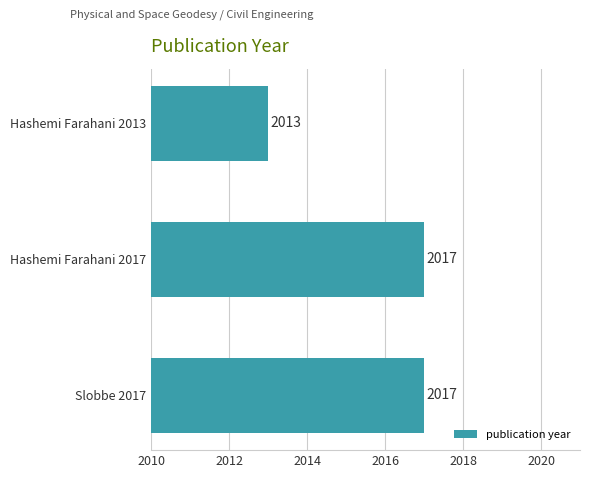

What is the minimum value shown in the chart?

2013